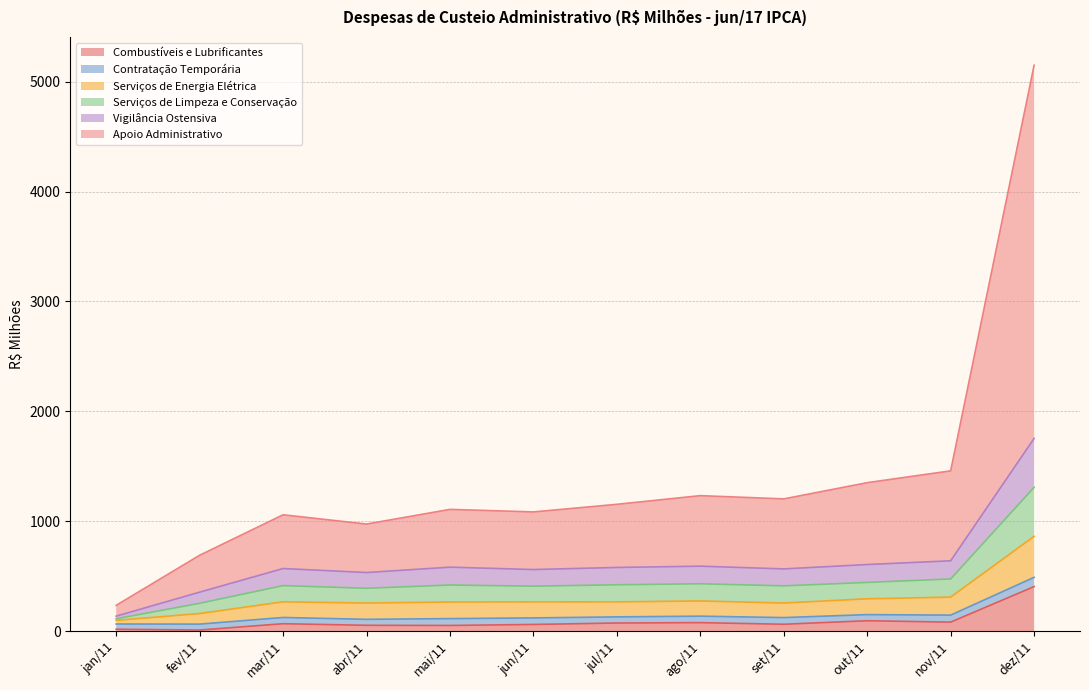

Does the chart have visible grid lines?

Yes